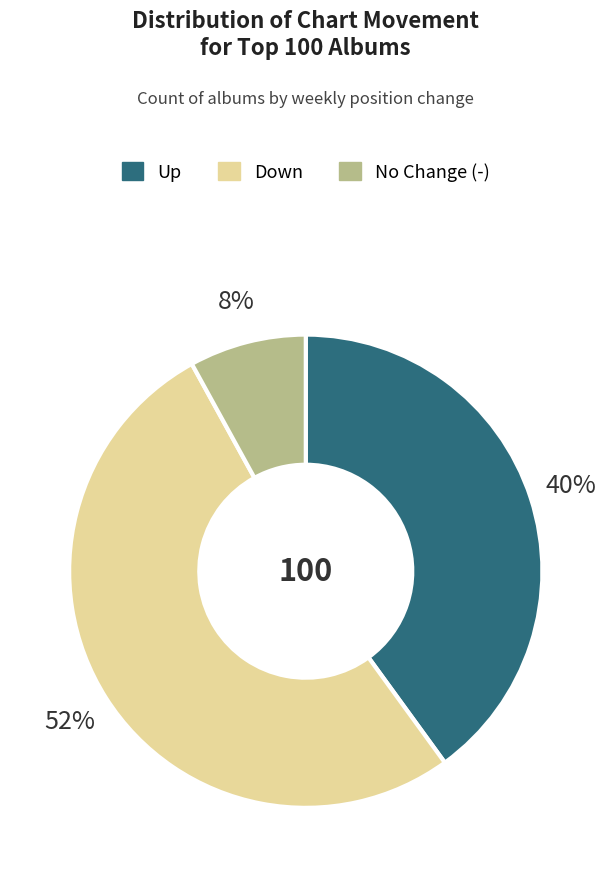

True or false: Down accounts for 52% of the total.

True